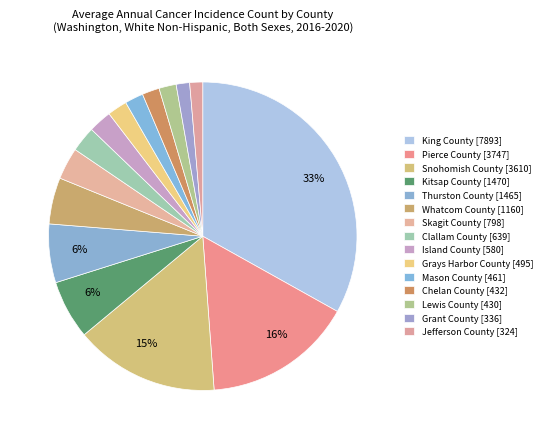

Count the number of slices in the pie.

15